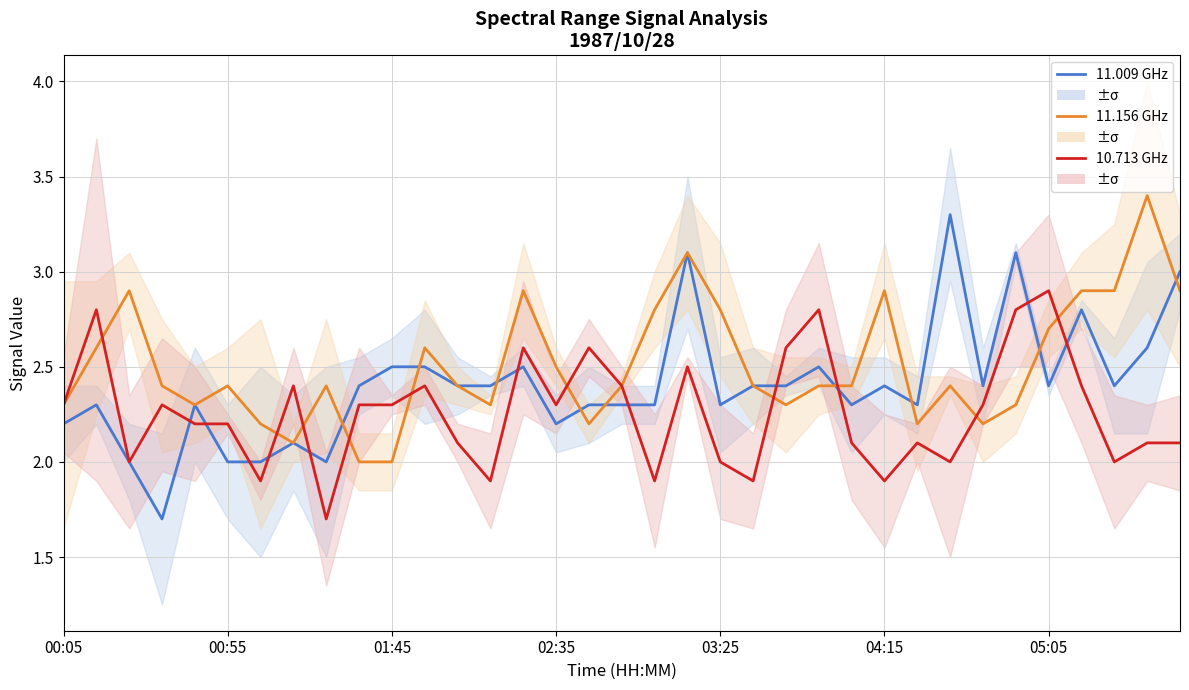

Reading left to right, extract all data points from this chart.

11.009 GHz: 2.2	2.3	2.0	1.7	2.3	2.0	2.0	2.1	2.0	2.4	2.5	2.5	2.4	2.4	2.5	2.2	2.3	2.3	2.3	3.1	2.3	2.4	2.4	2.5	2.3	2.4	2.3	3.3	2.4	3.1	2.4	2.8	2.4	2.6	3.0
11.156 GHz: 2.3	2.6	2.9	2.4	2.3	2.4	2.2	2.1	2.4	2.0	2.0	2.6	2.4	2.3	2.9	2.5	2.2	2.4	2.8	3.1	2.8	2.4	2.3	2.4	2.4	2.9	2.2	2.4	2.2	2.3	2.7	2.9	2.9	3.4	2.9
10.713 GHz: 2.3	2.8	2.0	2.3	2.2	2.2	1.9	2.4	1.7	2.3	2.3	2.4	2.1	1.9	2.6	2.3	2.6	2.4	1.9	2.5	2.0	1.9	2.6	2.8	2.1	1.9	2.1	2.0	2.3	2.8	2.9	2.4	2.0	2.1	2.1